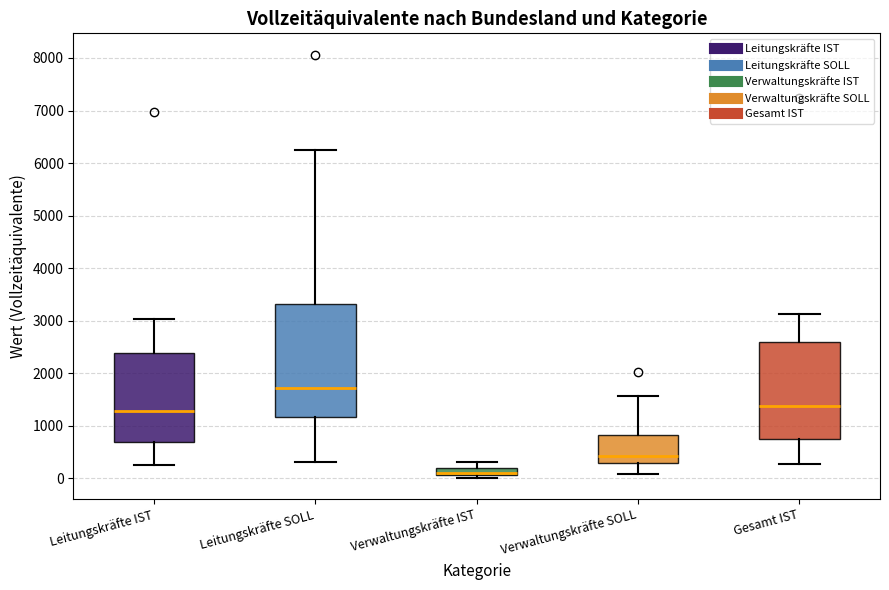

Where does the upper whisker of the box for Leitungskräfte IST end on the y-axis? The values are not printed on the chart, so give them approximately, as read against the axis.

3000